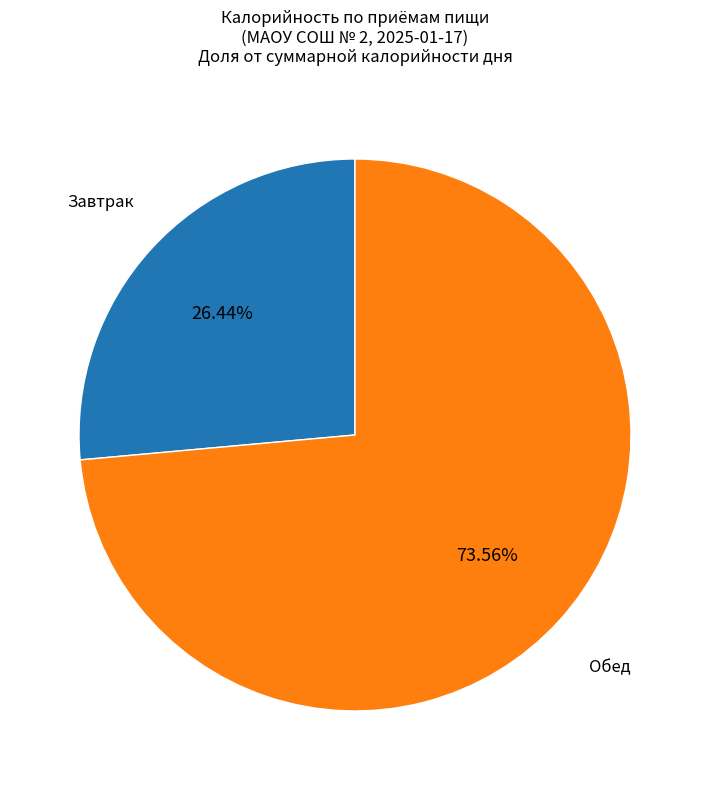

How many segments does this pie chart have?

2